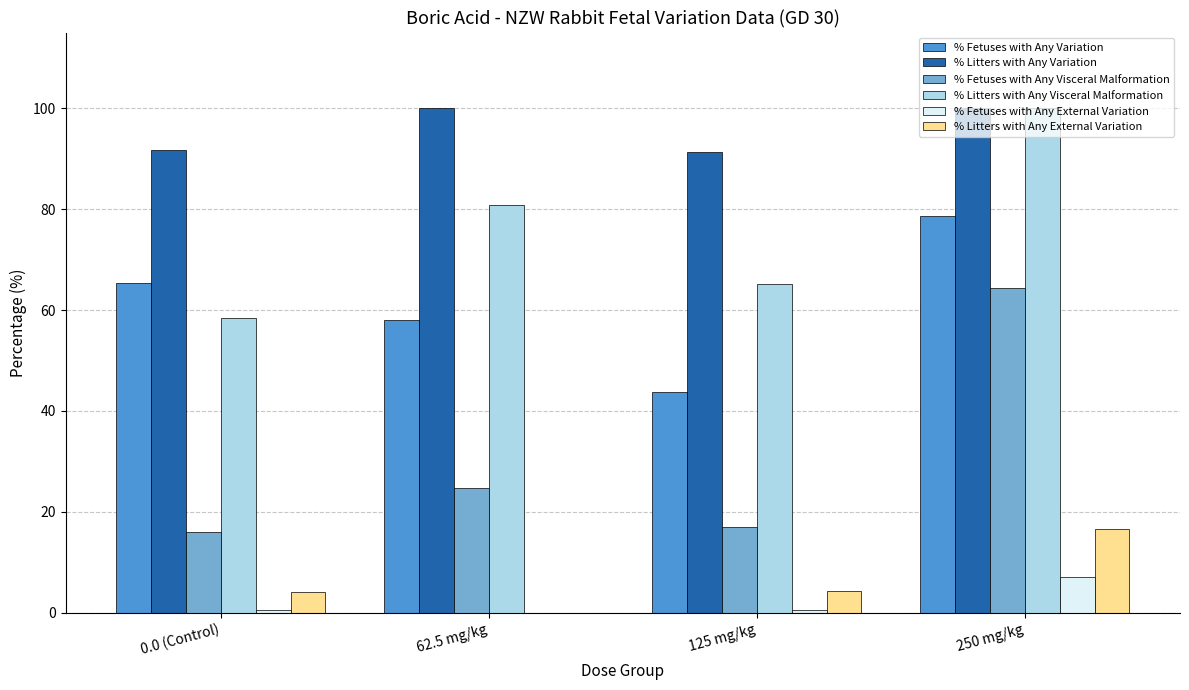

Which category has the highest value in the % Litters with Any Visceral Malformation series?

250 mg/kg